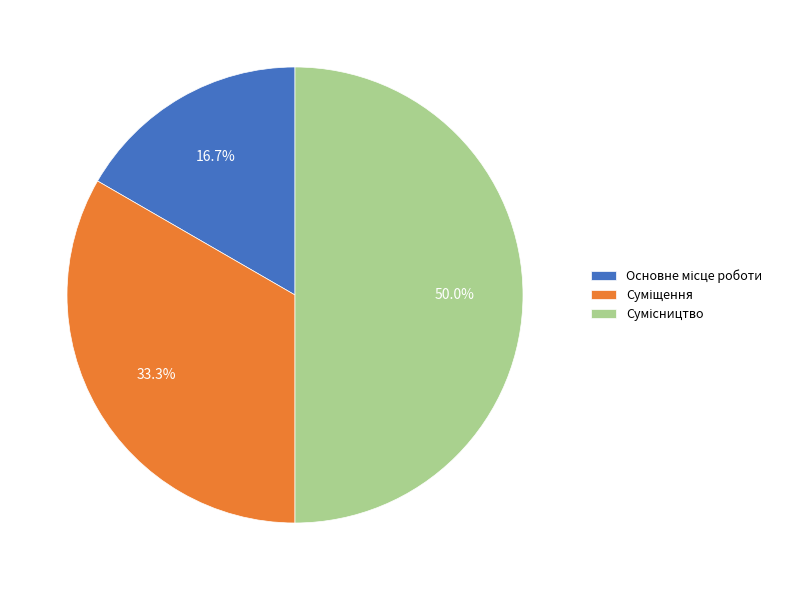

Is it true that Сумісництво is 50% of the pie?

True